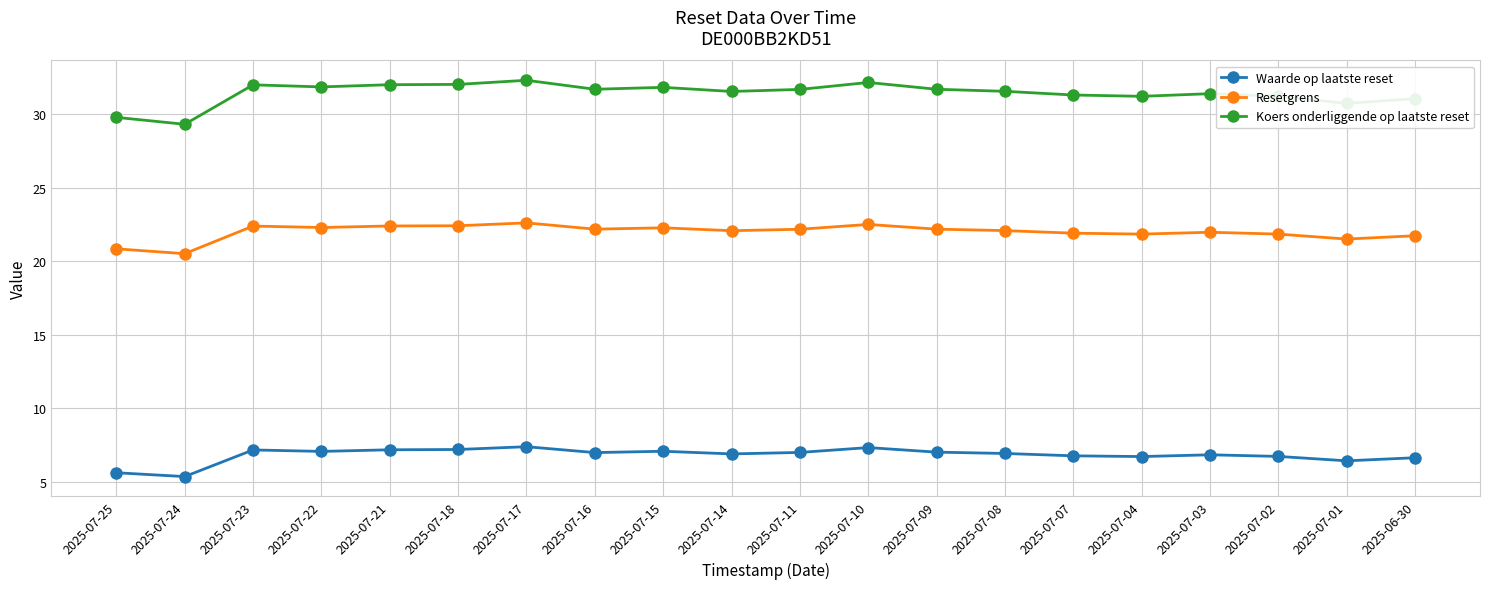

True or false: Koers onderliggende op laatste reset and Waarde op laatste reset intersect in this chart.

False